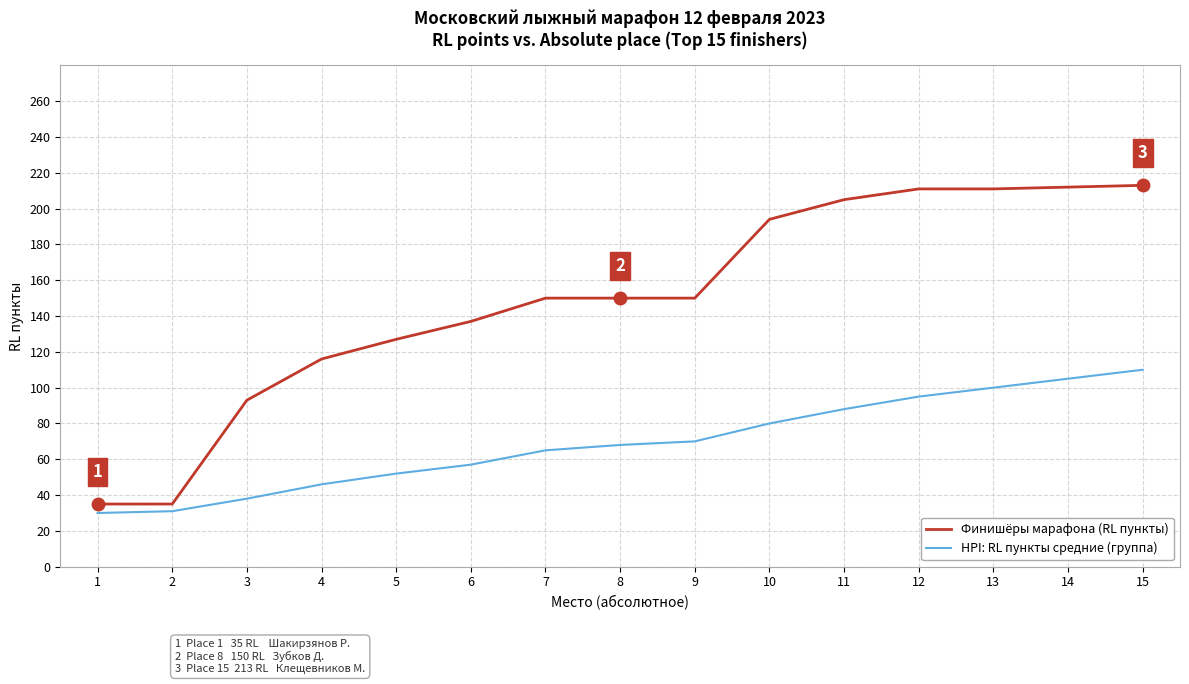

List the series in order of their peak value, highest first.

Финишёры марафона (RL пункты), HPI: RL пункты средние (группа)